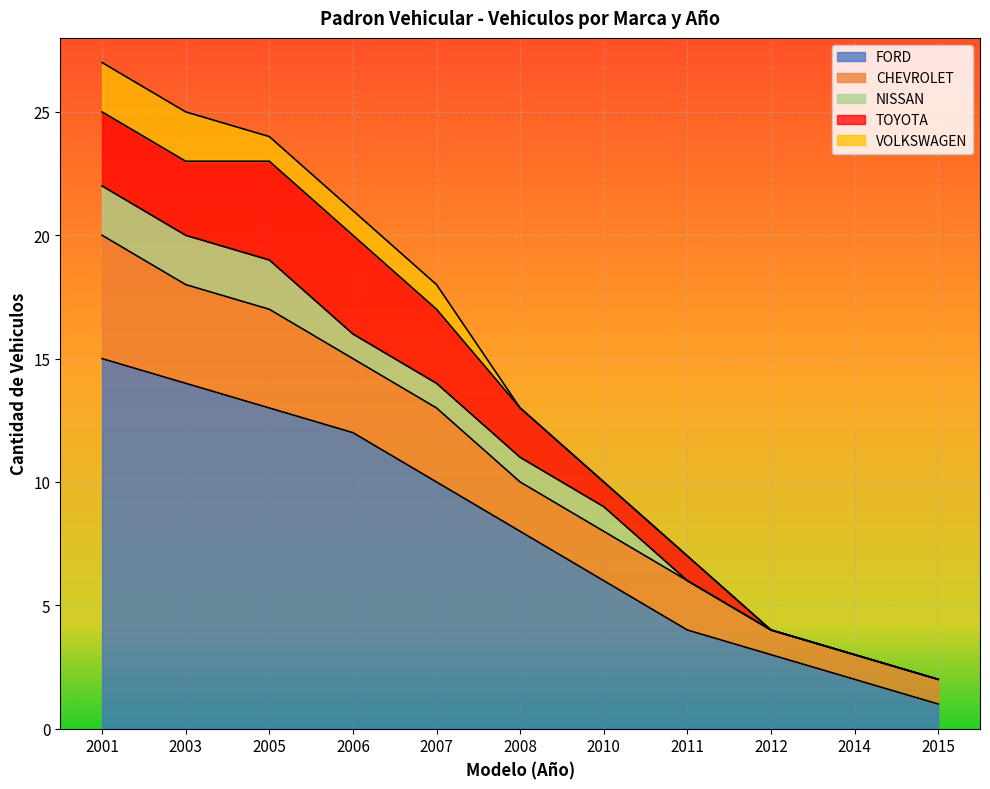

What is the average value of the TOYOTA series?

2